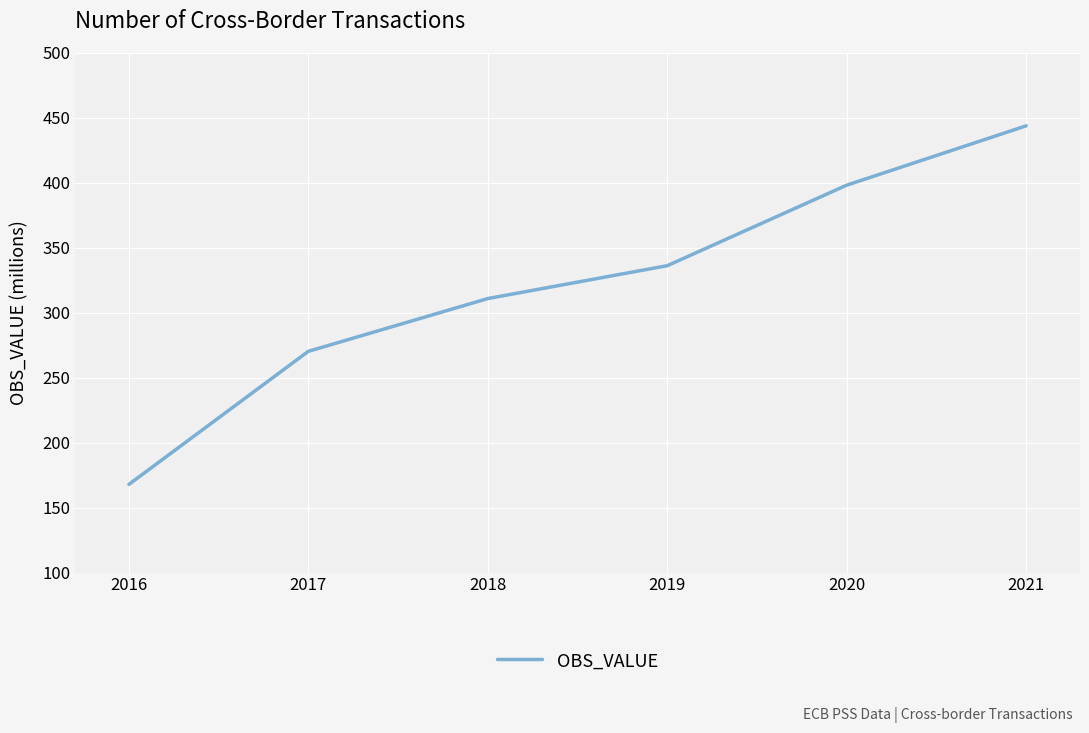

Rank the categories by value from highest to lowest.

2021, 2020, 2019, 2018, 2017, 2016